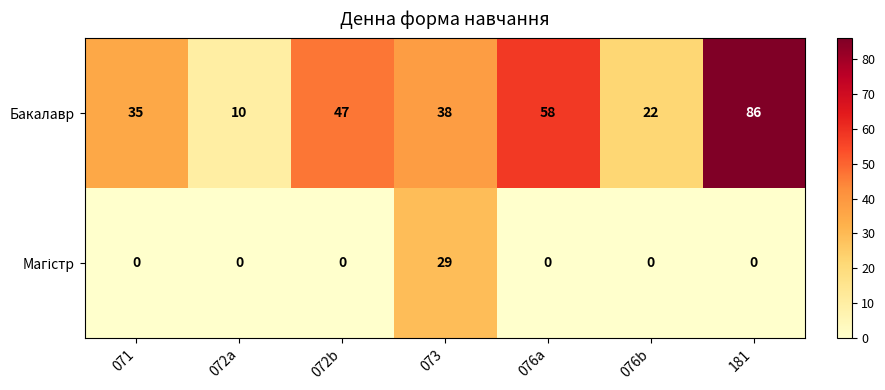

What is the difference between the maximum and minimum values in the Бакалавр series?

76